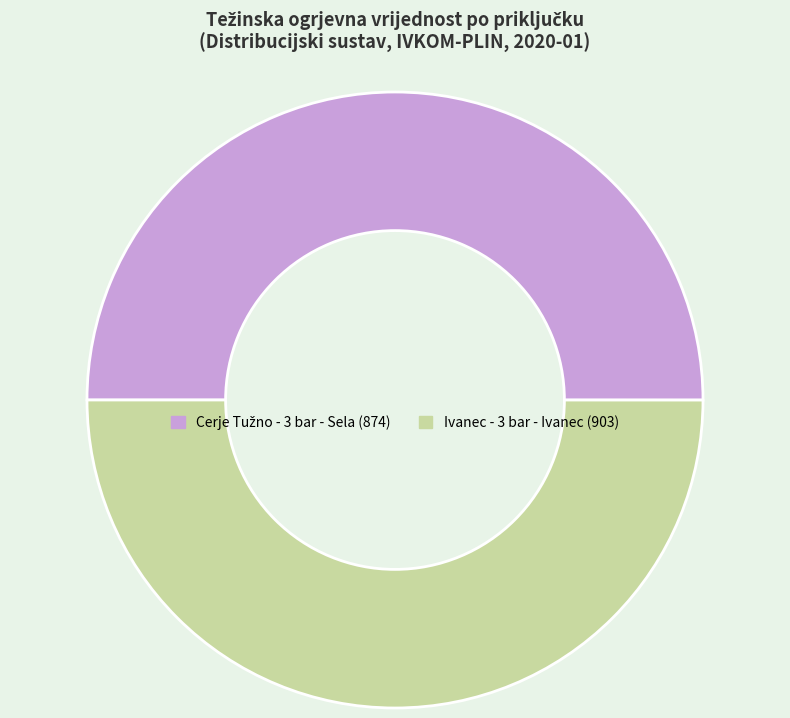

The Ivanec - 3 bar - Ivanec (903) slice represents 50% of the pie. True or false?

True